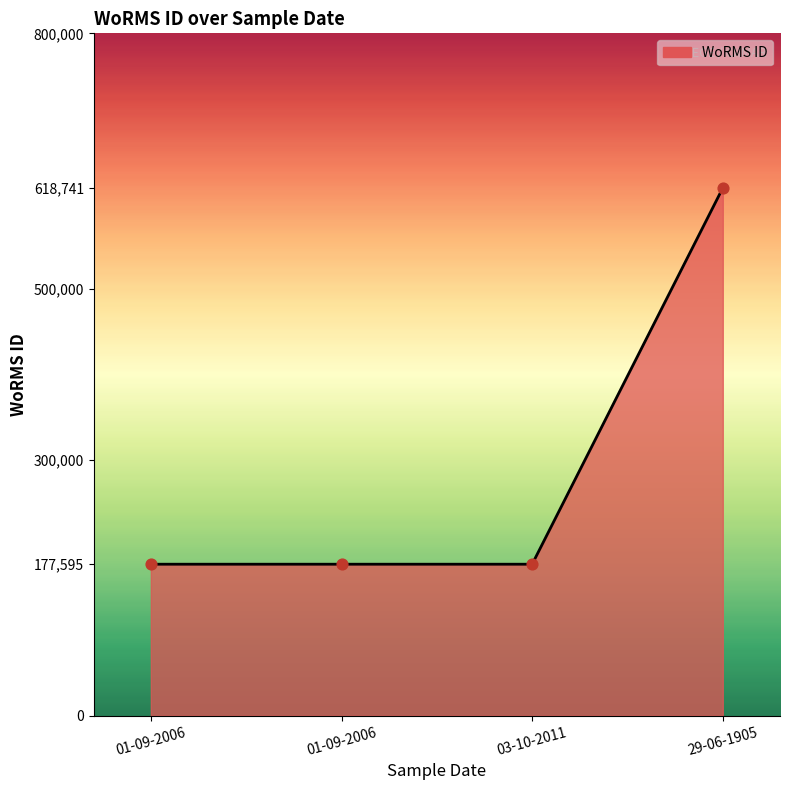

Between 03-10-2011 and 01-09-2006, which is larger?

03-10-2011